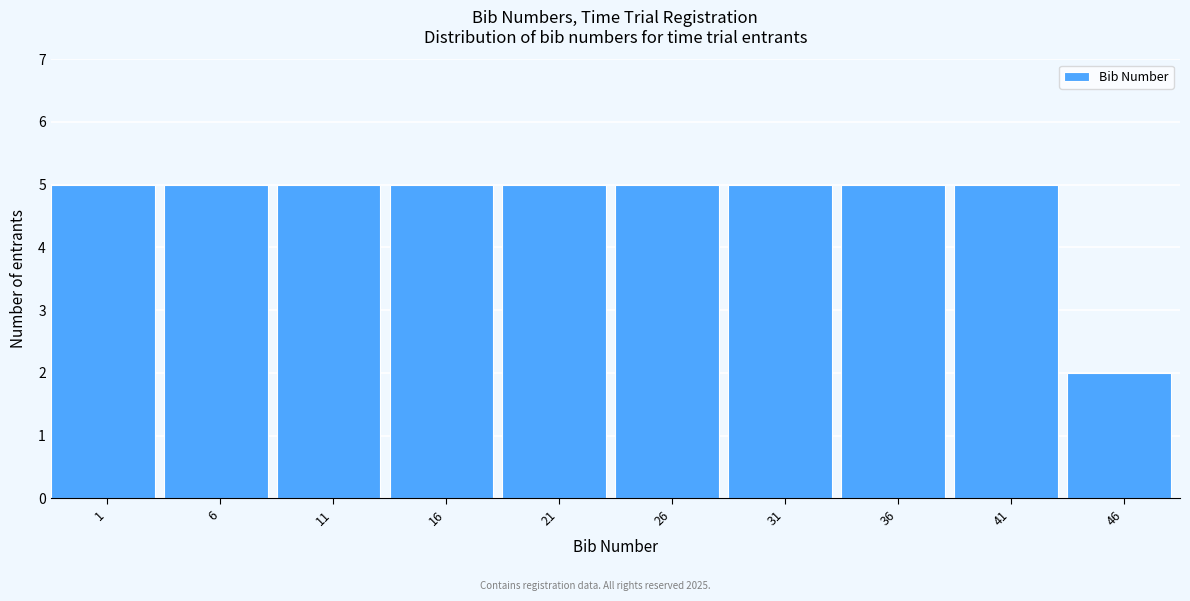

Reading left to right, list all the values displayed in this chart.

5	5	5	5	5	5	5	5	5	2